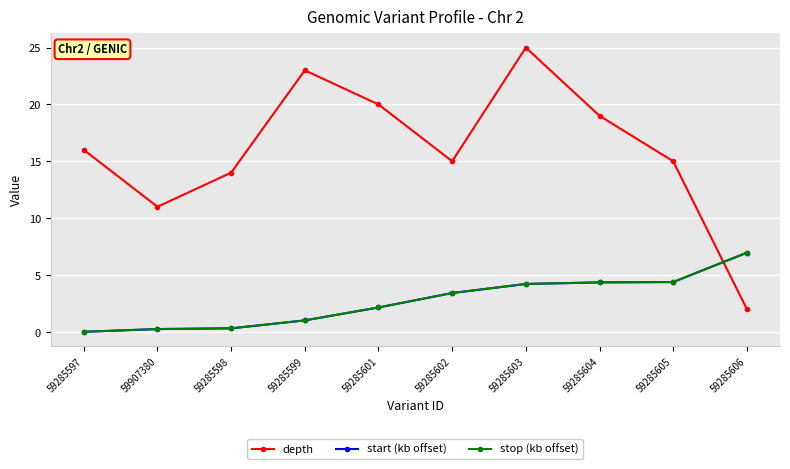

Which series has the largest total across all categories?

depth